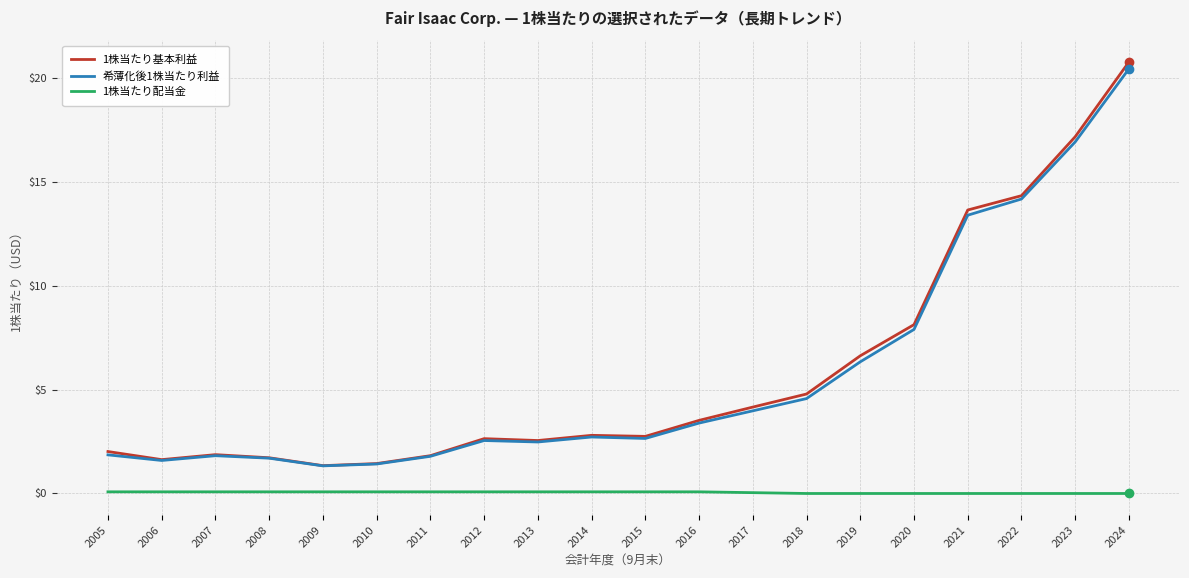

At which category is the sum across all series the highest?

2024